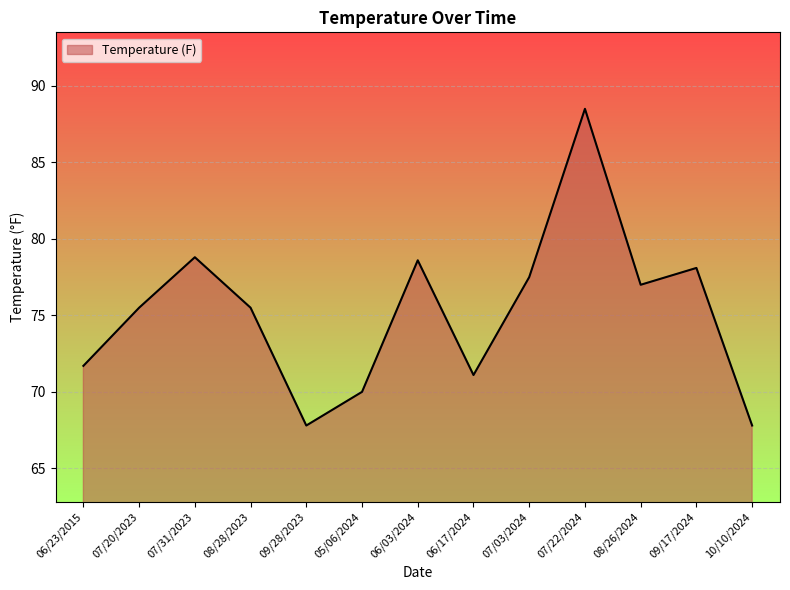

Where is the data nearest to the value 78?

09/17/2024